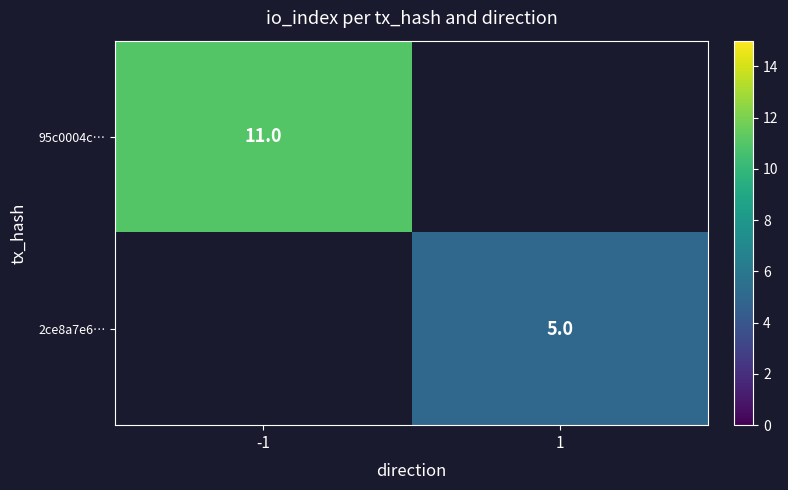

At how many categories does at least one series exceed 10?

1